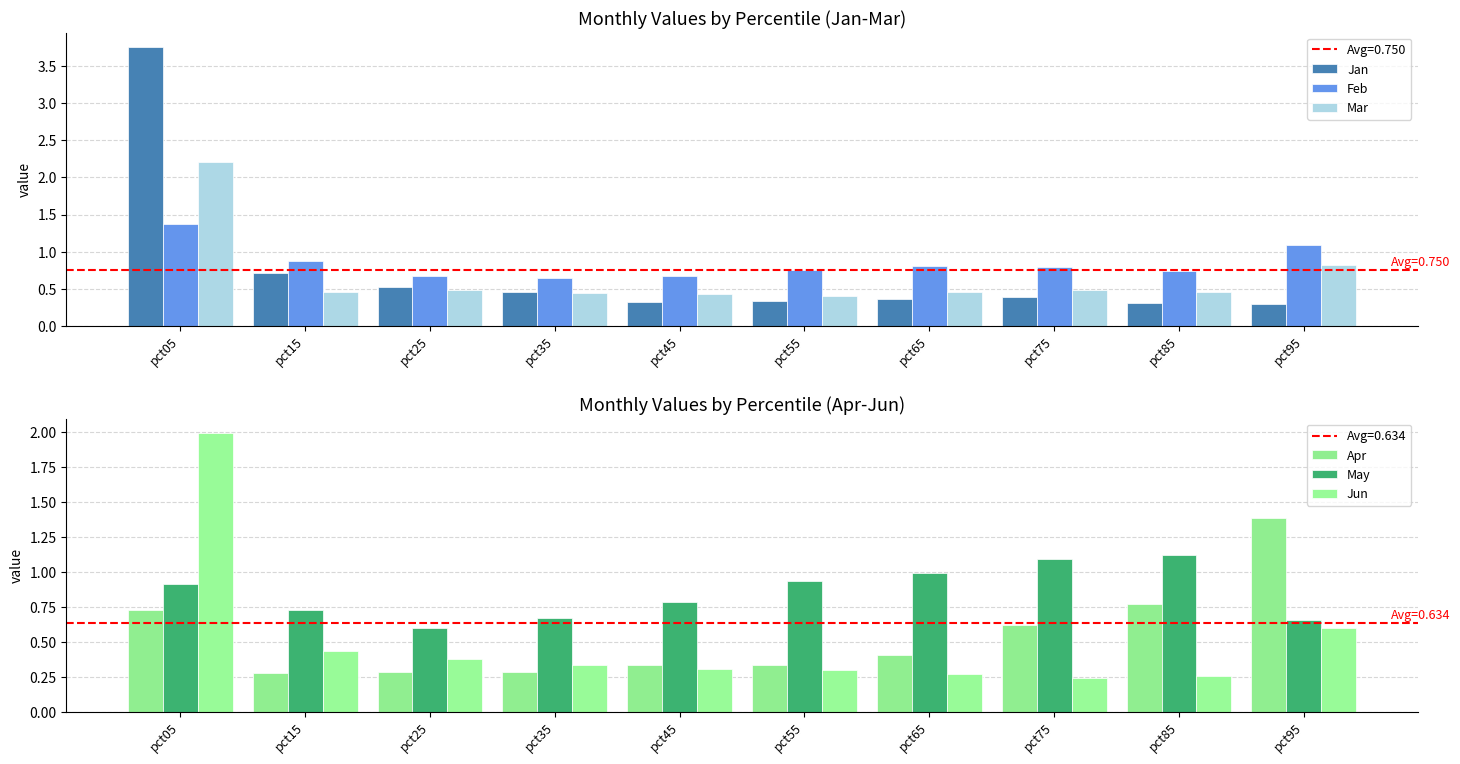

What is the sum of all Mar values?

6.6